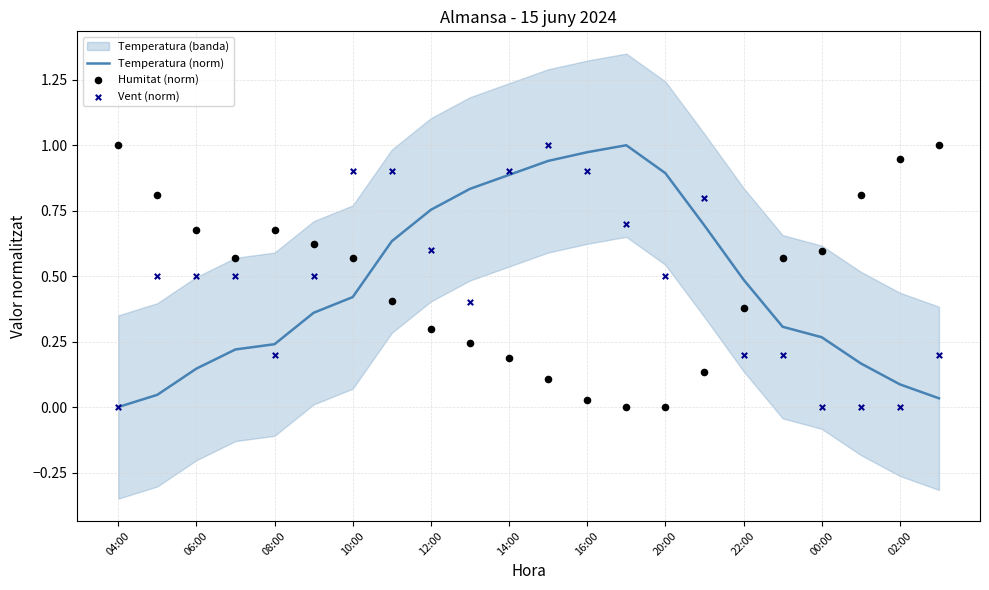

The value of Temperatura (norm) at 20:00 is 0.9. True or false?

True